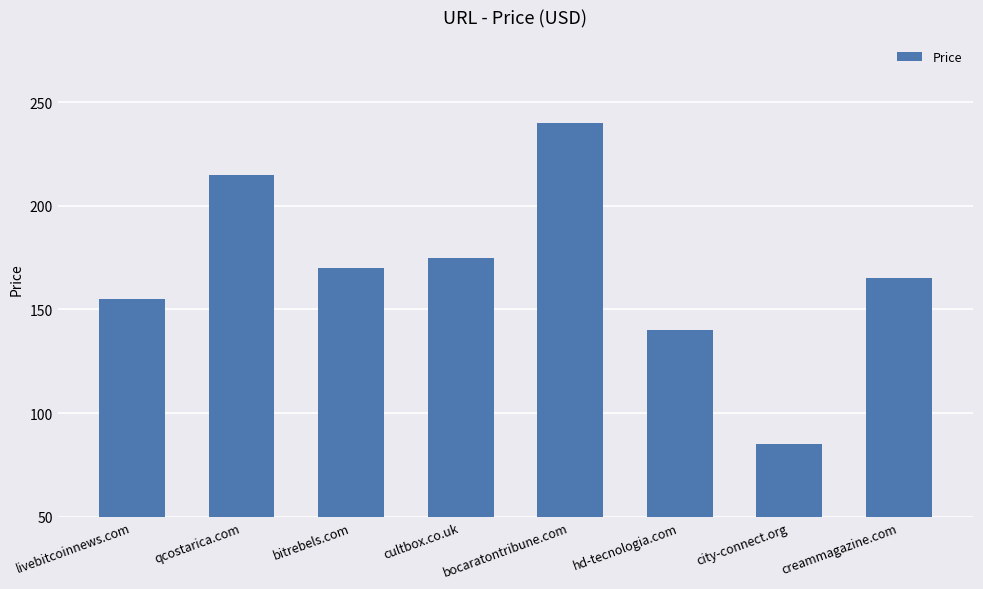

How many bars are there in total?

8